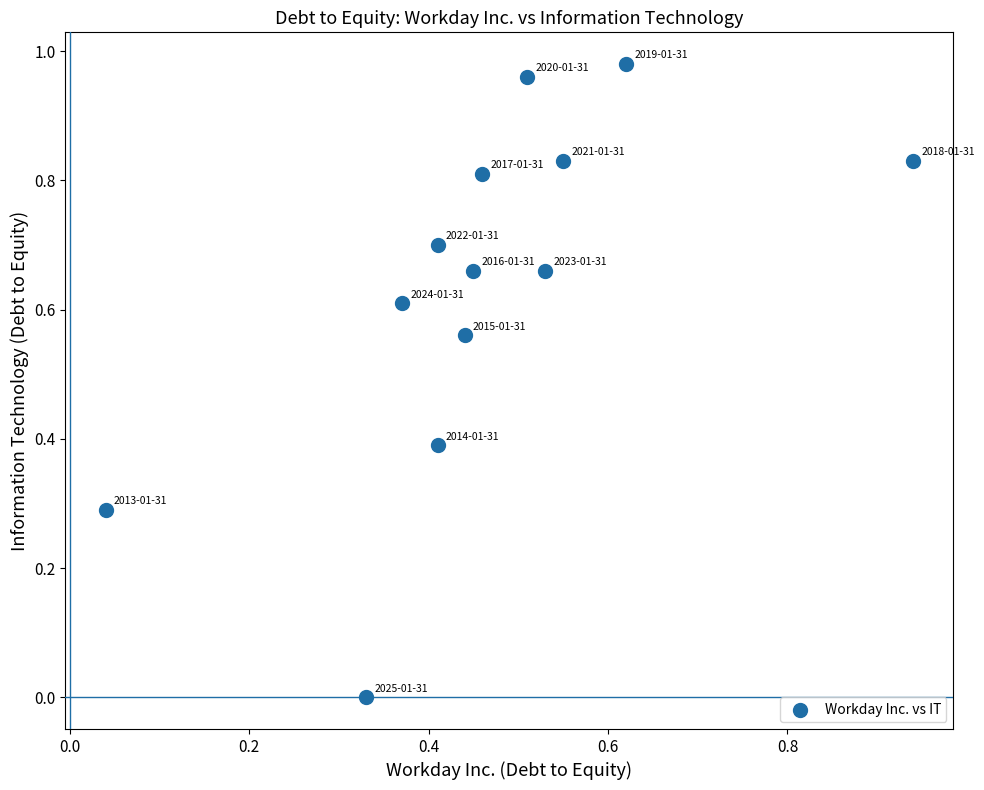

What is the range of X values (max minus min)?

0.9